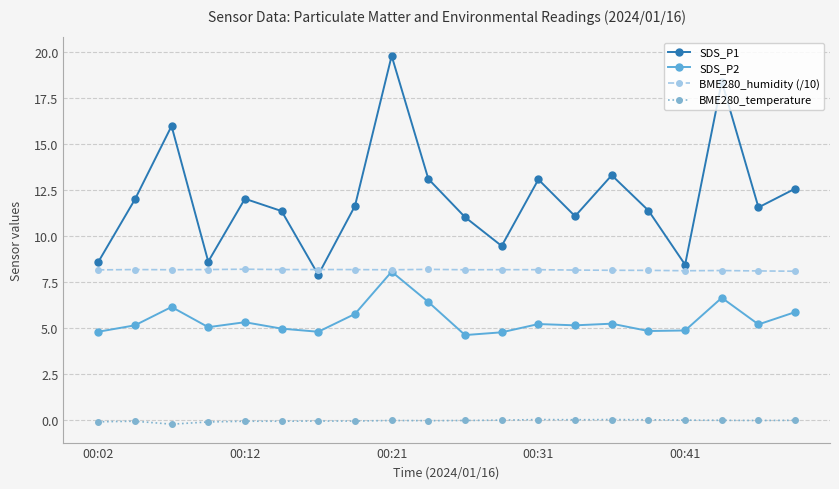

True or false: BME280_temperature and BME280_humidity (/10) intersect in this chart.

False